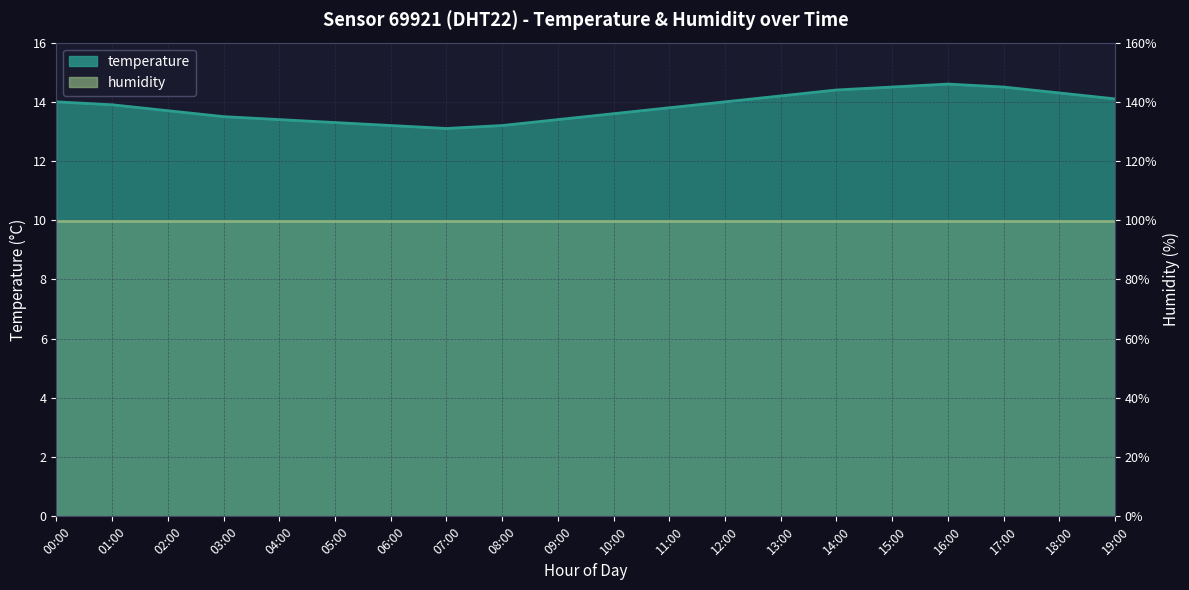

What is the value of the 10th point from the left?

13.4